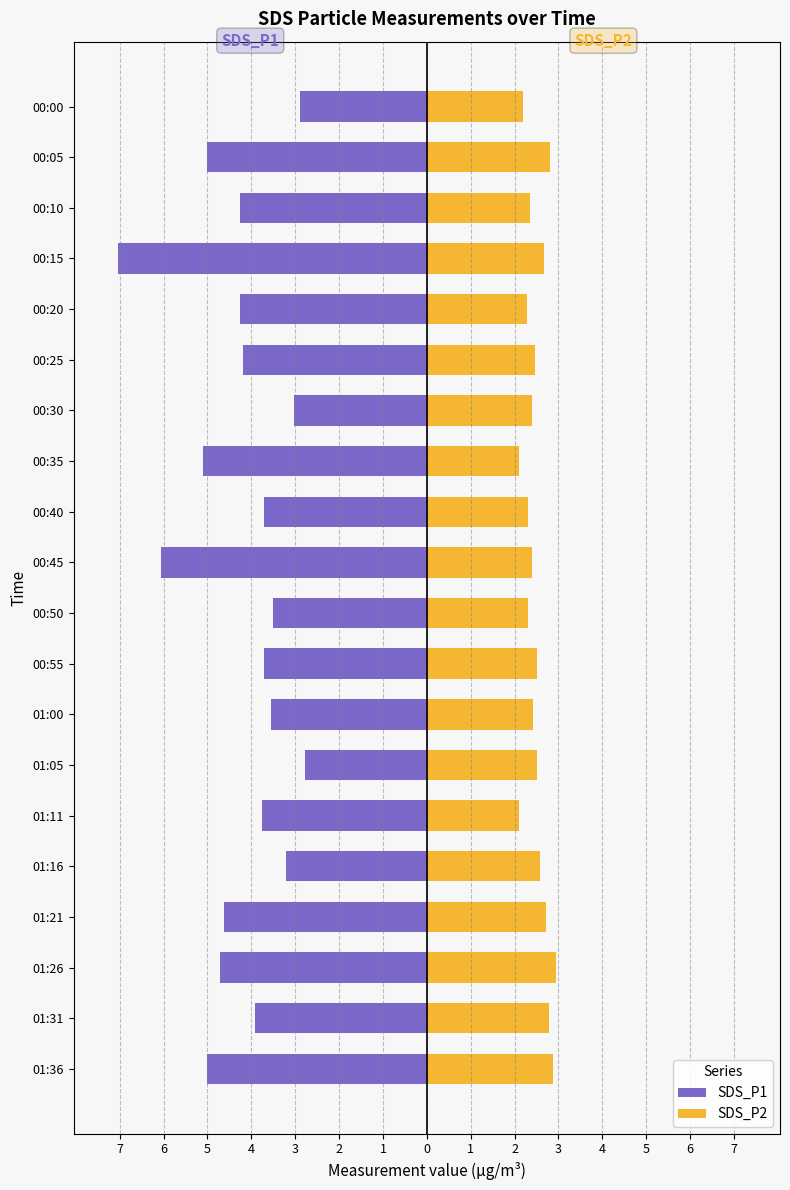

How many groups of bars are there?

20